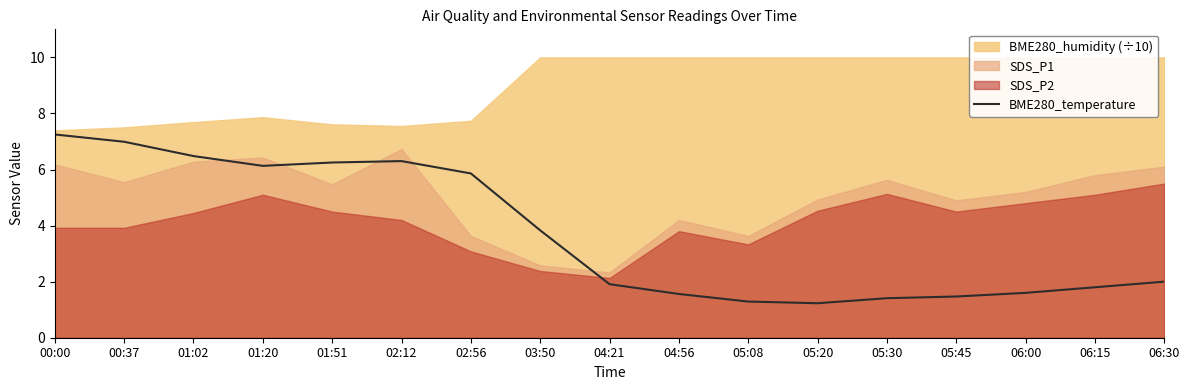

How many lines are shown in the chart?

1